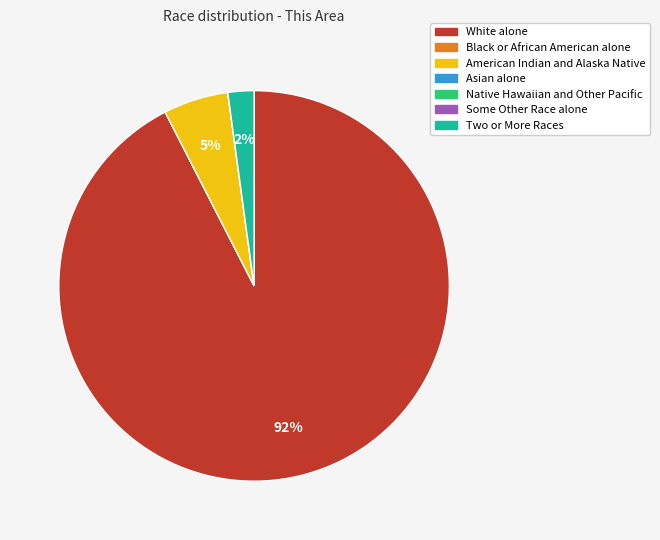

Combined, do Two or More Races and White alone account for over 50%?

Yes